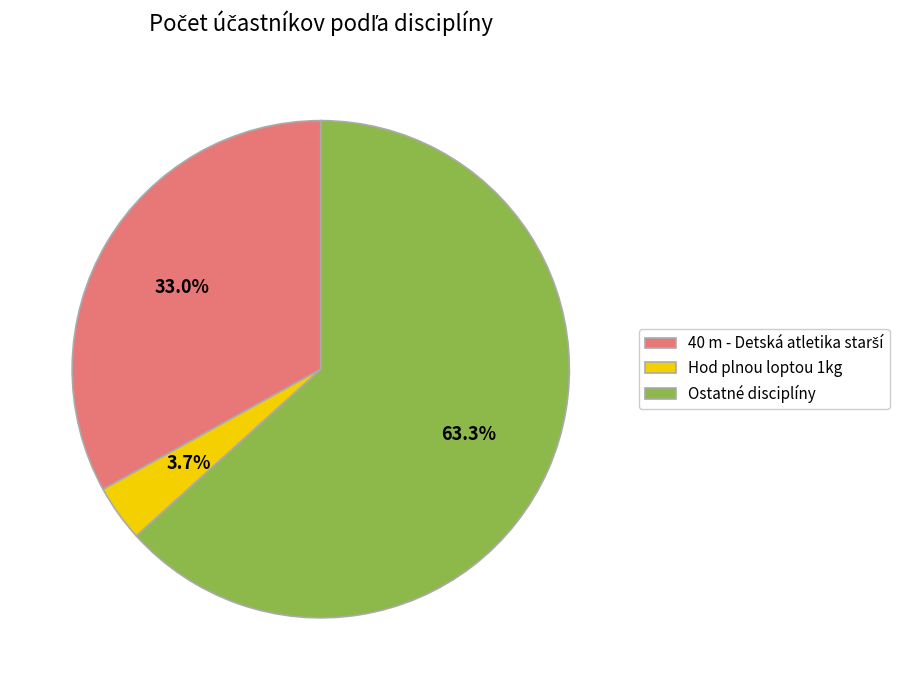

What is the largest slice in the pie chart?

Ostatné disciplíny